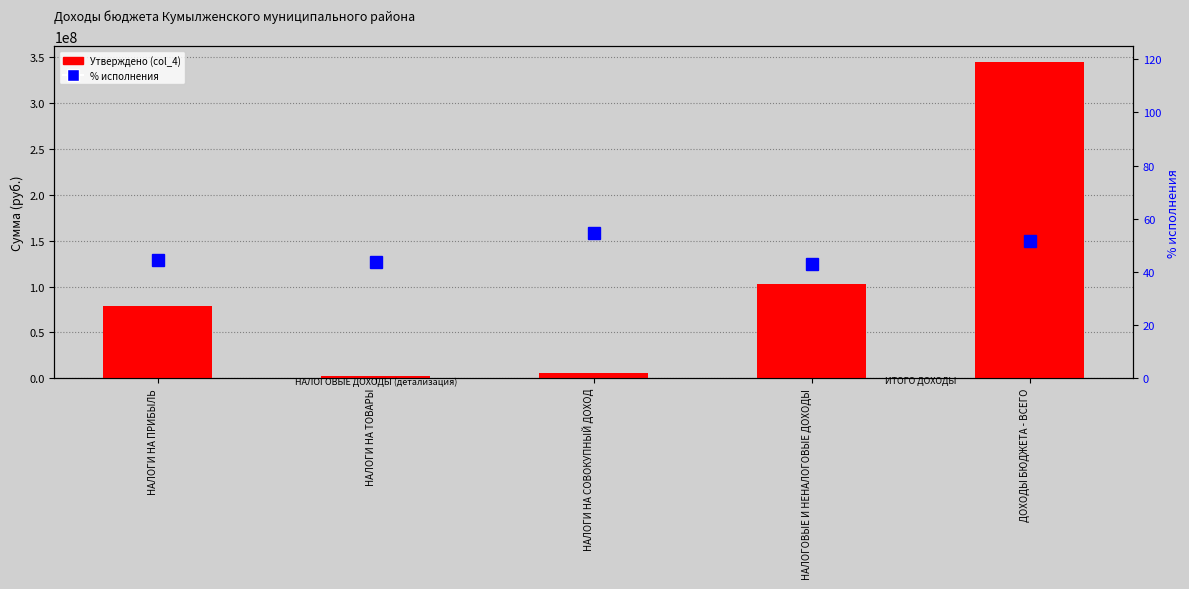

What is the difference between the Утверждено (col_4) values at НАЛОГИ НА ТОВАРЫ and ДОХОДЫ БЮДЖЕТА - ВСЕГО?

342104993.0